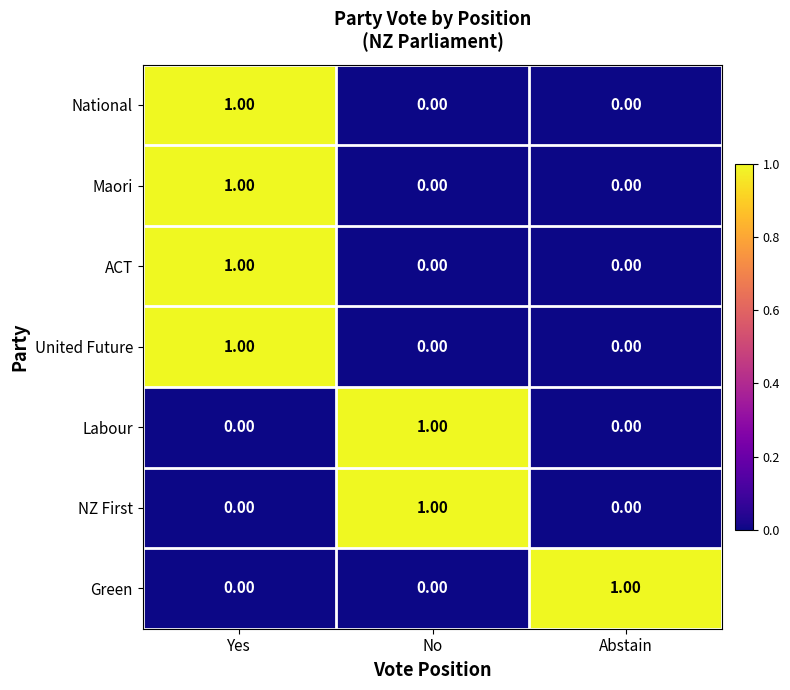

At how many categories does at least one series exceed 0?

3